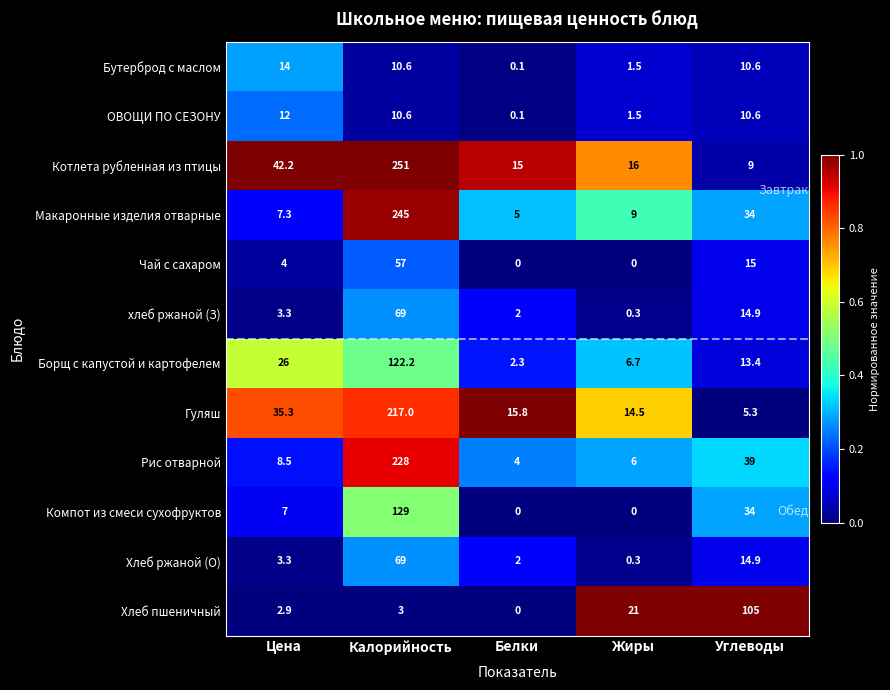

How many categories are shown in the chart?

5